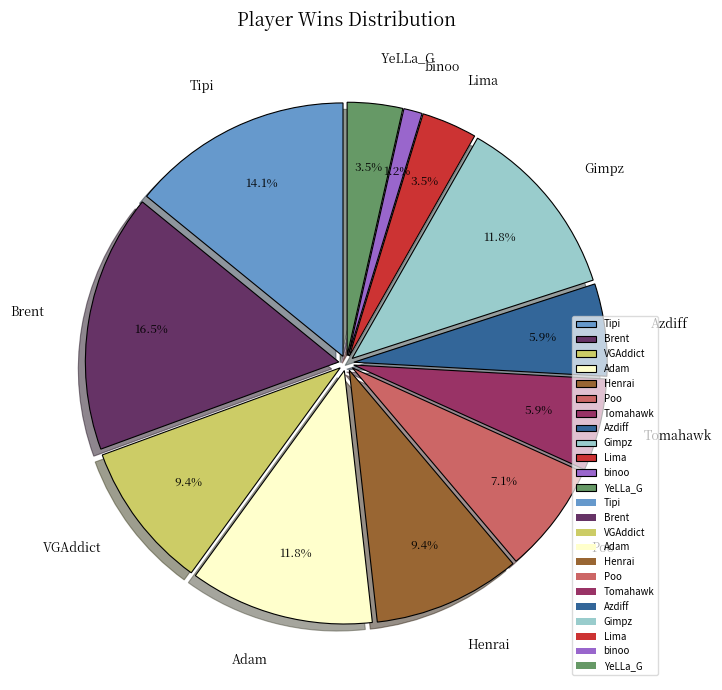

Does Tipi account for over 50% of the chart?

No